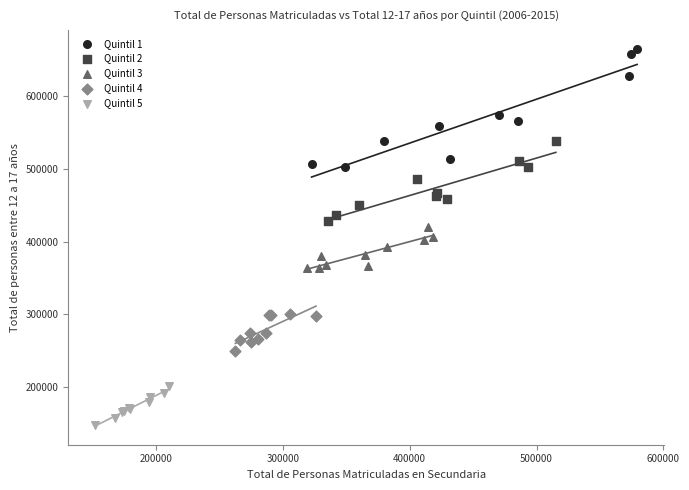

Which series has the largest Y range (max minus min)?

Quintil 1